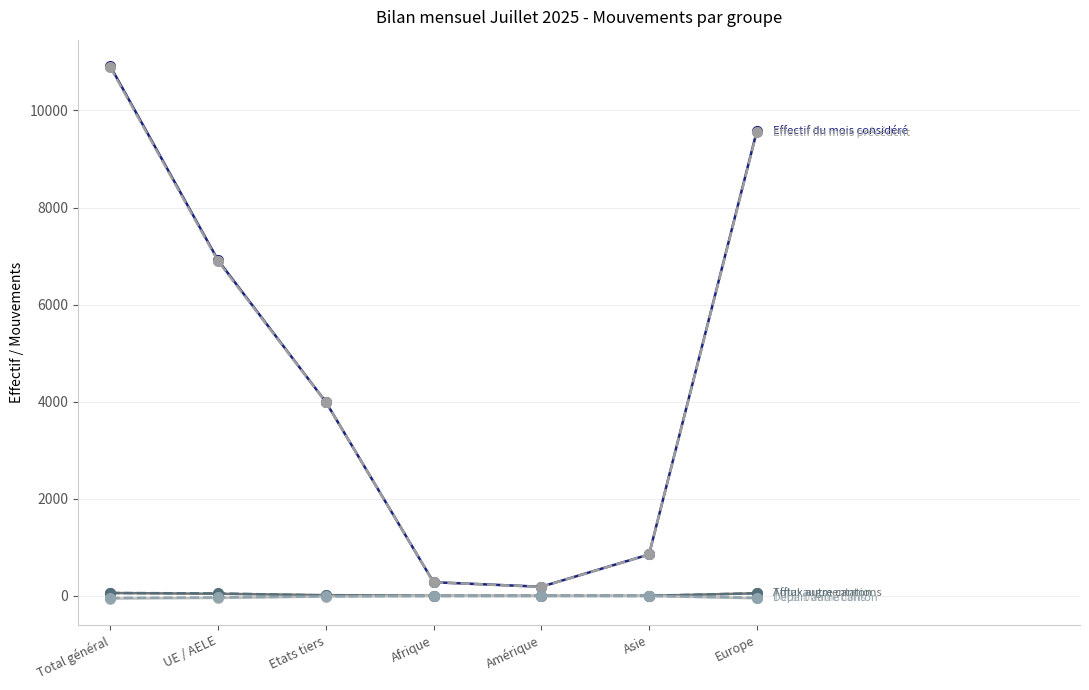

At which category is the sum across all series the highest?

Total général